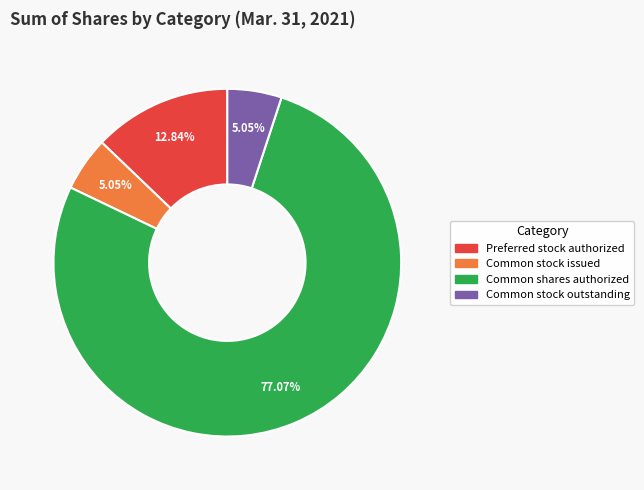

To the nearest percent, what is the difference between the largest and smallest slice percentages?

72%